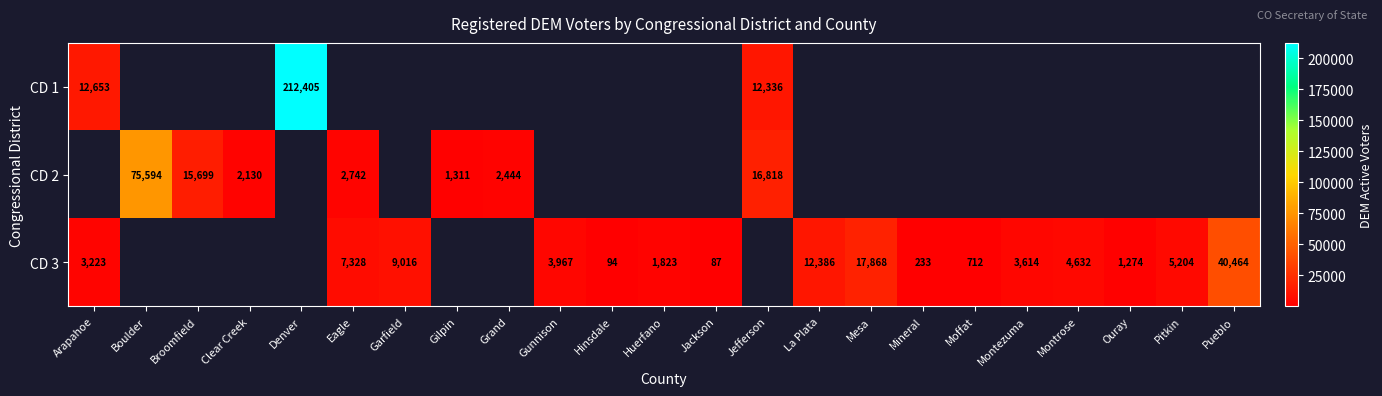

The value of CD 3 at Gunnison is 3967. True or false?

True